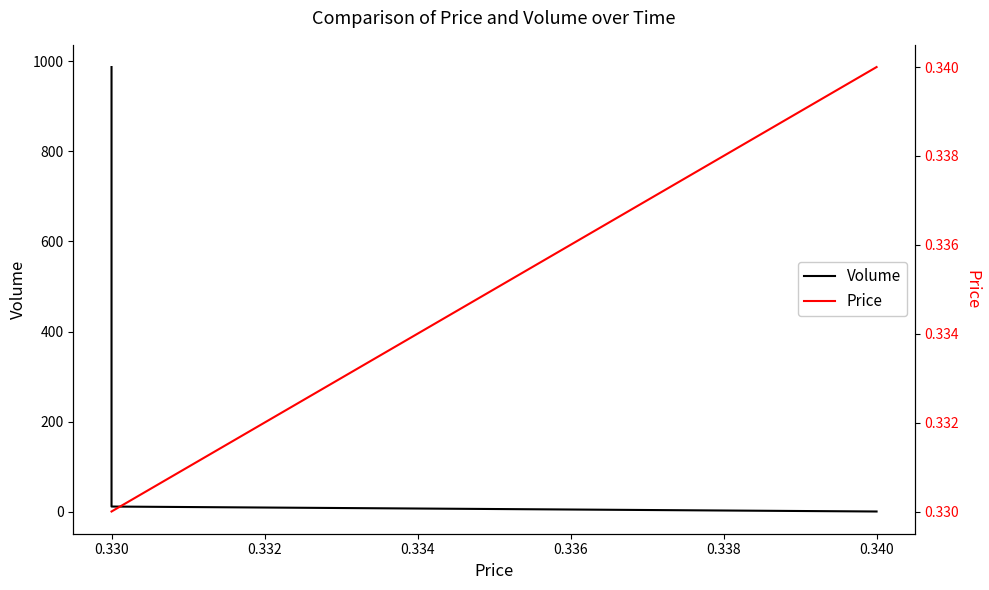

Reading right to left, transcribe all the data shown in this chart.

Volume: 987.0	12.0	1.0
Price: 0.3	0.3	0.3